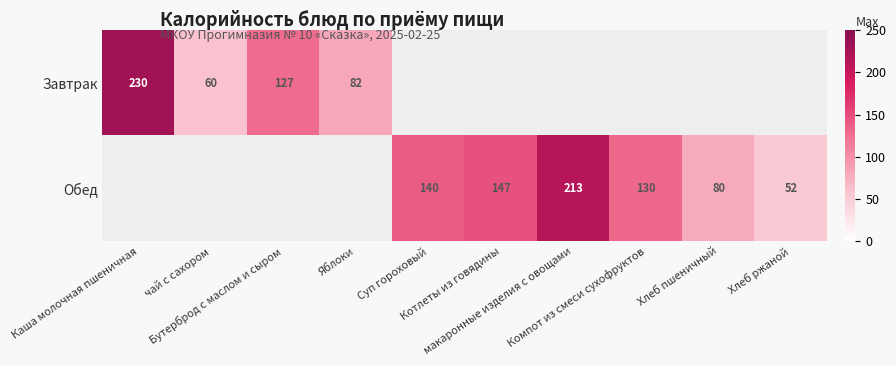

At which label does Завтрак reach its minimum?

чай с сахором